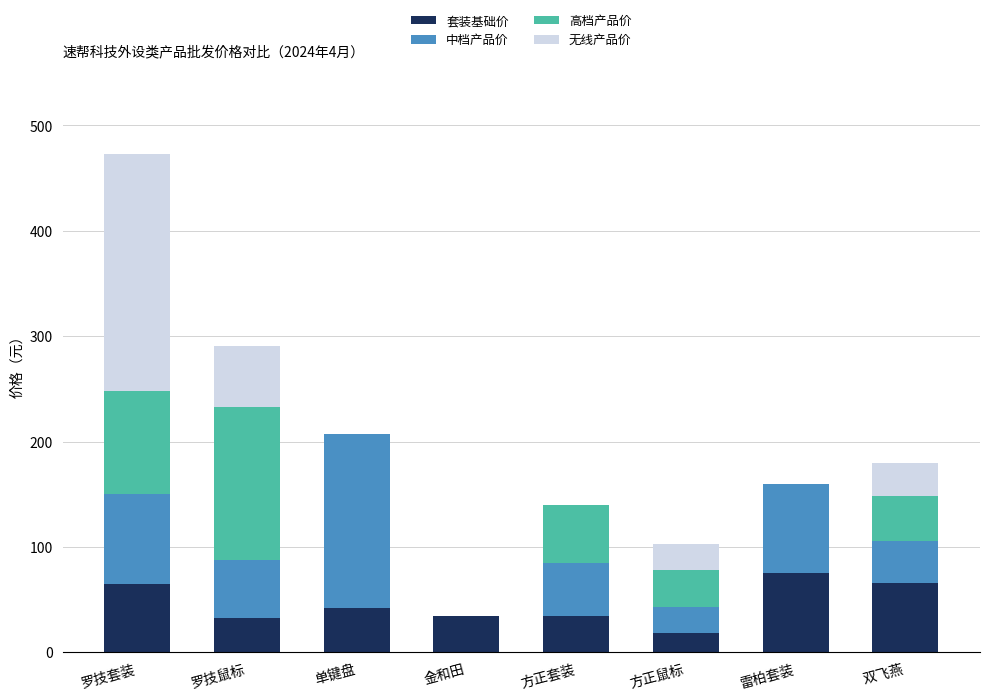

How many distinct data groups are displayed?

4